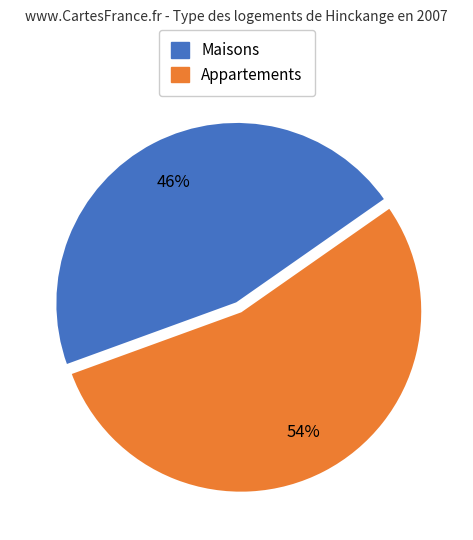

Combined, do Appartements and Maisons account for over 50%?

Yes